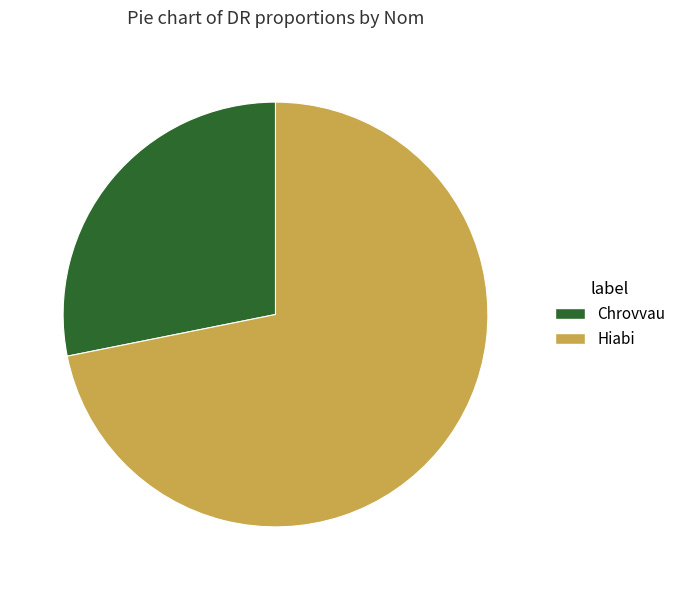

The Hiabi slice represents 72% of the pie. True or false?

True